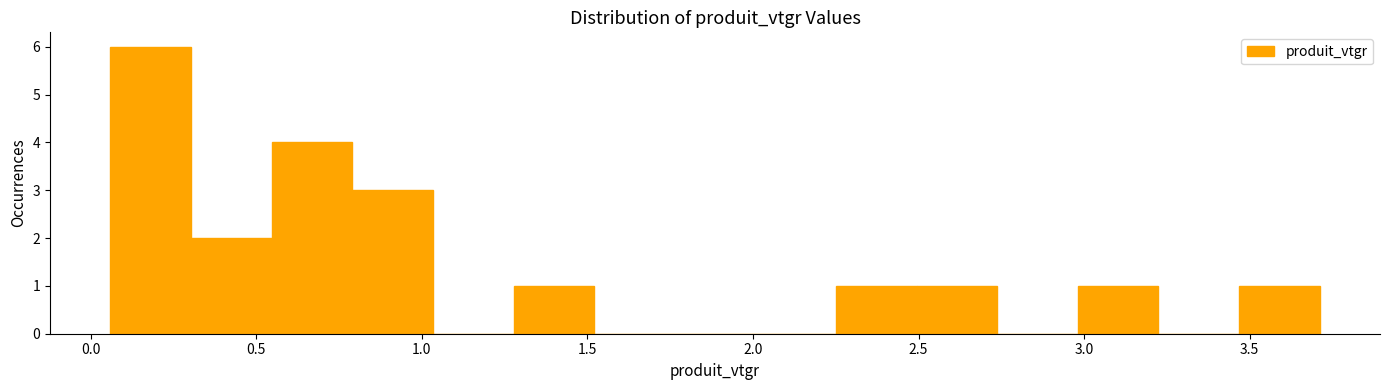

Reading left to right, list every bar in this chart as the range it spans on the x-axis followed by its height. Neither the bar edges nor the heights are printed on the chart, so give them approximately, as read against the axes.

0.05 to 0.30: 6
0.30 to 0.55: 2
0.55 to 0.80: 4
0.80 to 1.05: 3
1.05 to 1.30: 0
1.30 to 1.50: 1
1.50 to 1.75: 0
1.75 to 2.00: 0
2.00 to 2.25: 0
2.25 to 2.50: 1
2.50 to 2.75: 1
2.75 to 3.00: 0
3.00 to 3.20: 1
3.20 to 3.45: 0
3.45 to 3.70: 1